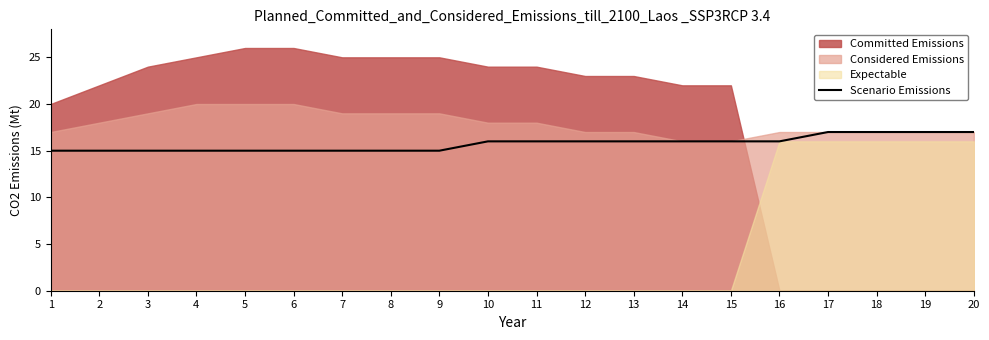

Read the Scenario Emissions value at 7.

15